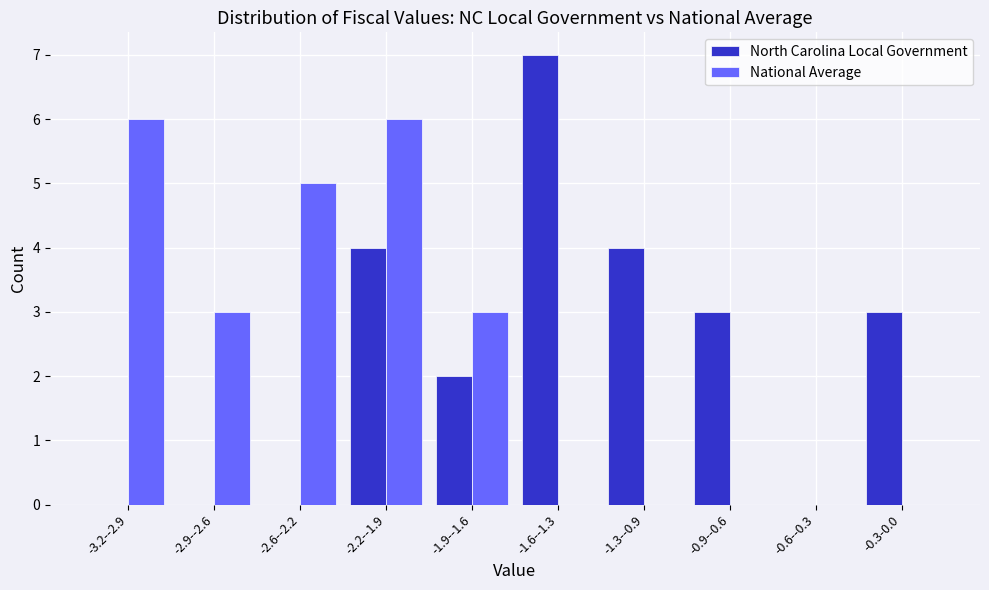

Reading left to right, list all the values displayed in this chart.

North Carolina Local Government: -3.2--2.9=0	-2.9--2.6=0	-2.6--2.2=0	-2.2--1.9=4	-1.9--1.6=2	-1.6--1.3=7	-1.3--0.9=4	-0.9--0.6=3	-0.6--0.3=0	-0.3-0.0=3
National Average: -3.2--2.9=6	-2.9--2.6=3	-2.6--2.2=5	-2.2--1.9=6	-1.9--1.6=3	-1.6--1.3=0	-1.3--0.9=0	-0.9--0.6=0	-0.6--0.3=0	-0.3-0.0=0